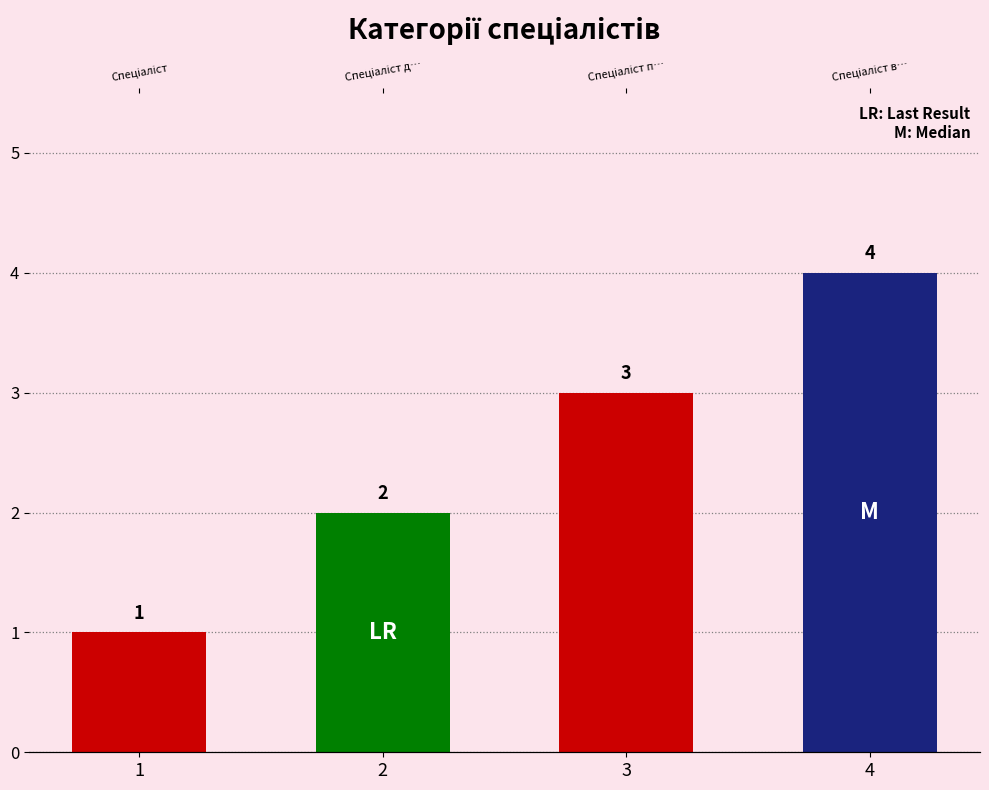

True or false: the data shows 3 at 3.

True